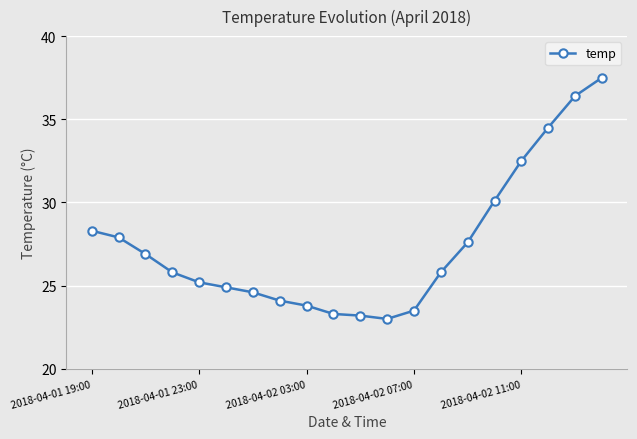

What is the maximum value shown in the chart?

37.5